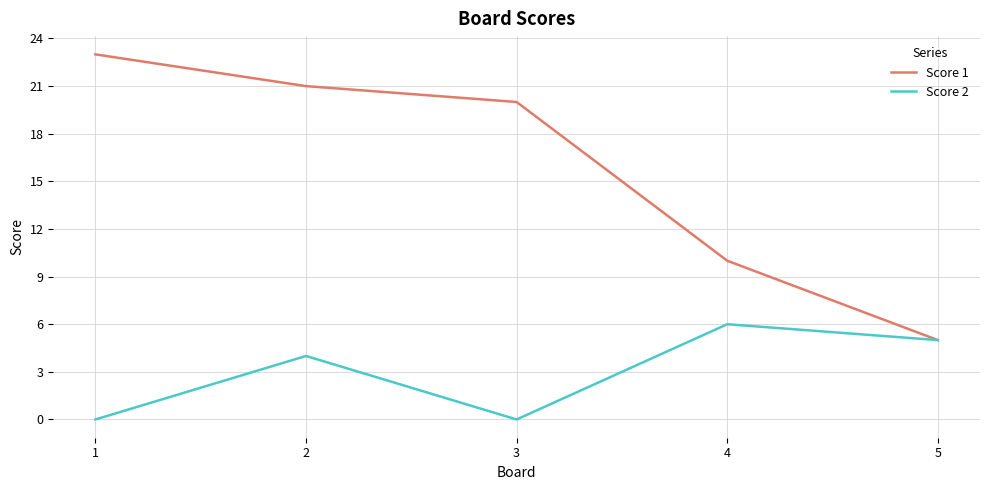

List the labels in order of Score 1 value, smallest first.

5, 4, 3, 2, 1